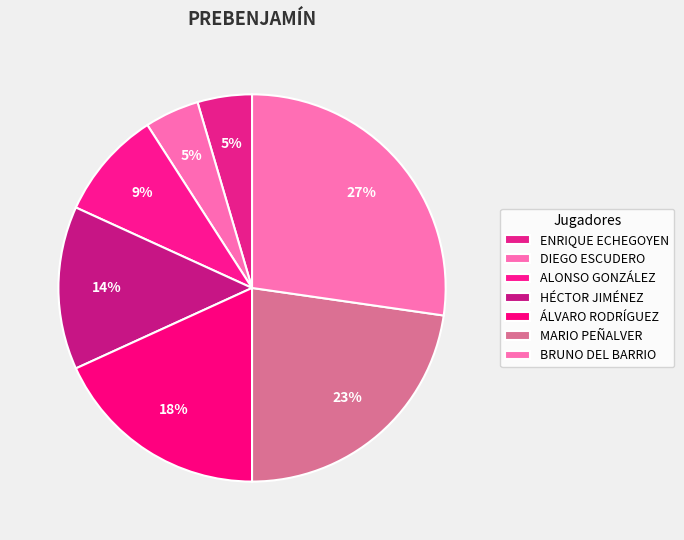

What percentage is the ENRIQUE ECHEGOYEN slice, to the nearest percent?

5%